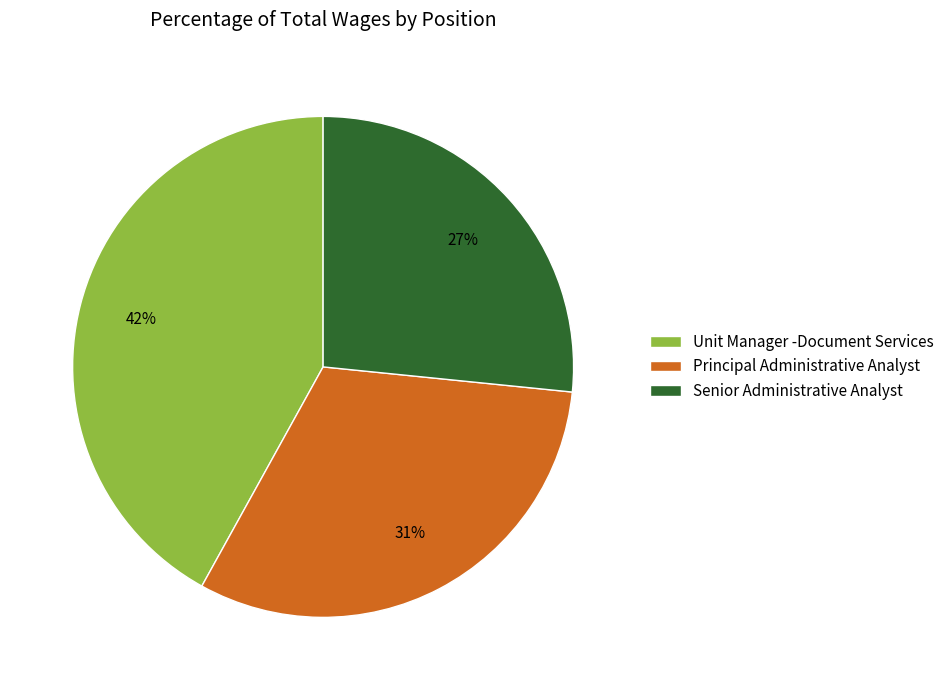

Rank the categories by value from highest to lowest.

Unit Manager -Document Services, Principal Administrative Analyst, Senior Administrative Analyst